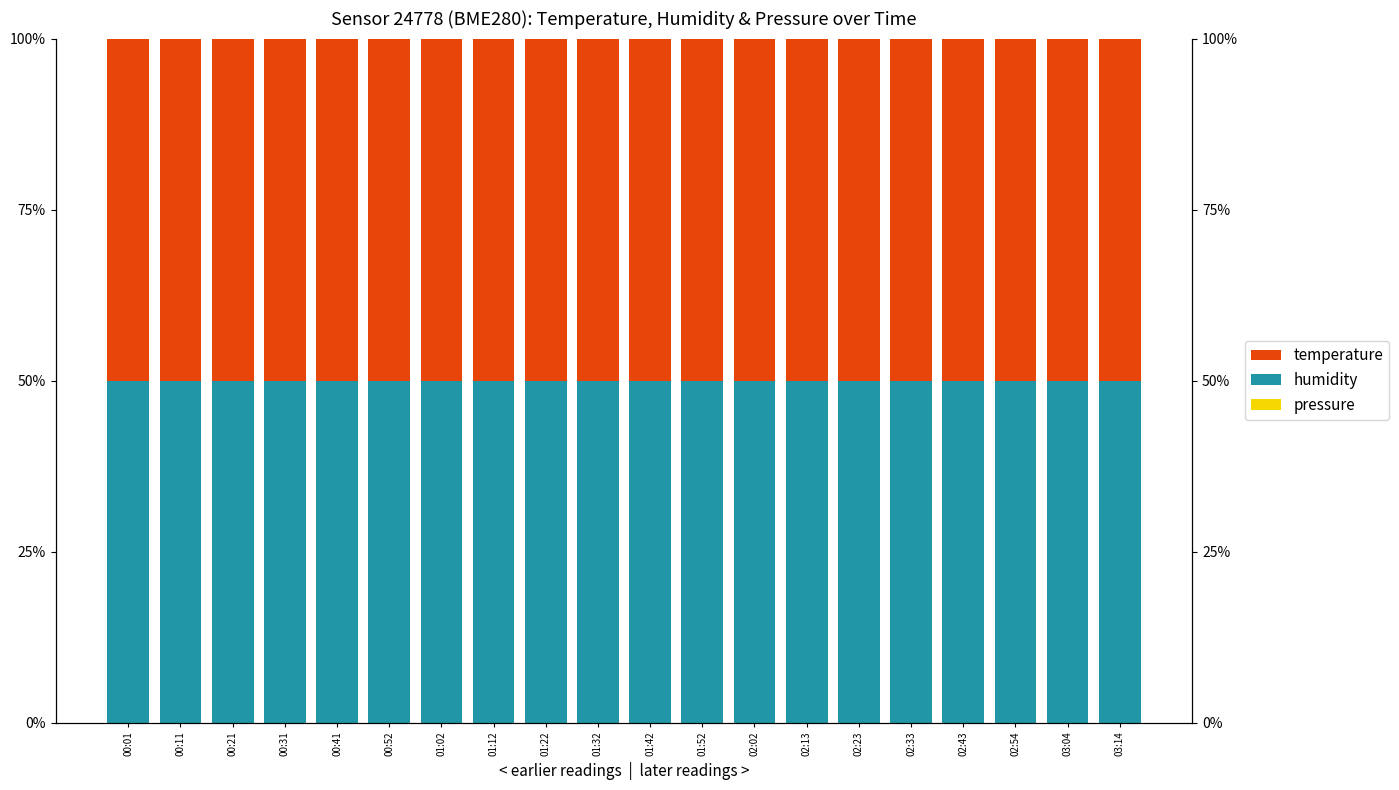

What is the label of the 14th bar from the right?

01:02